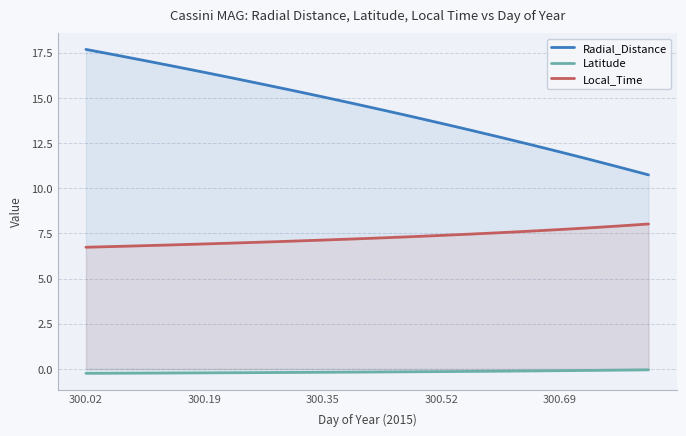

At how many categories does at least one series exceed 0?

20